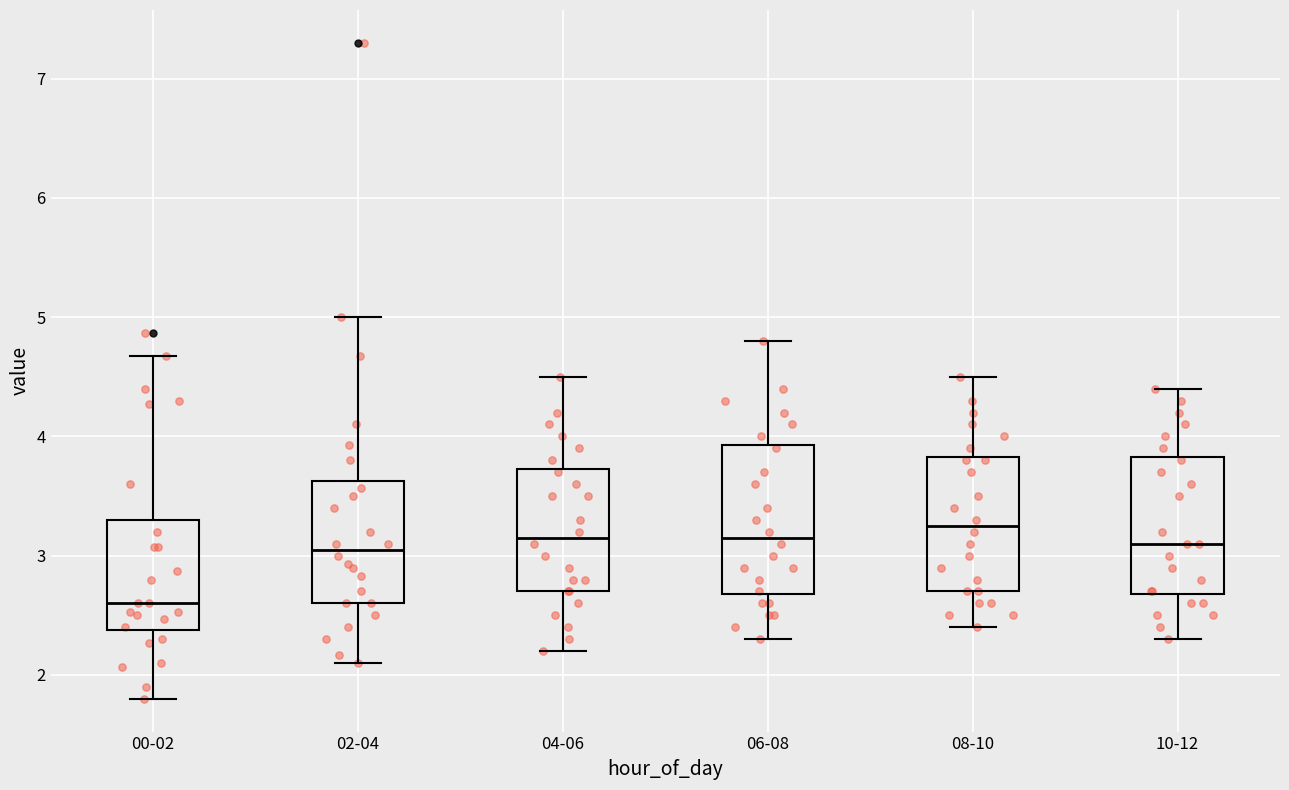

Reading left to right, read every box against the y-axis: the position of its median line, the range the box covers, and the ends of its whiskers. The values are not printed on the chart, so give them approximately, as read against the axis.

00-02: median 2.6, box 2.4 to 3.3, whiskers 1.8 to 4.7
02-04: median 3.1, box 2.6 to 3.6, whiskers 2.1 to 5.0
04-06: median 3.2, box 2.7 to 3.7, whiskers 2.2 to 4.5
06-08: median 3.2, box 2.7 to 3.9, whiskers 2.3 to 4.8
08-10: median 3.3, box 2.7 to 3.8, whiskers 2.4 to 4.5
10-12: median 3.1, box 2.7 to 3.8, whiskers 2.3 to 4.4